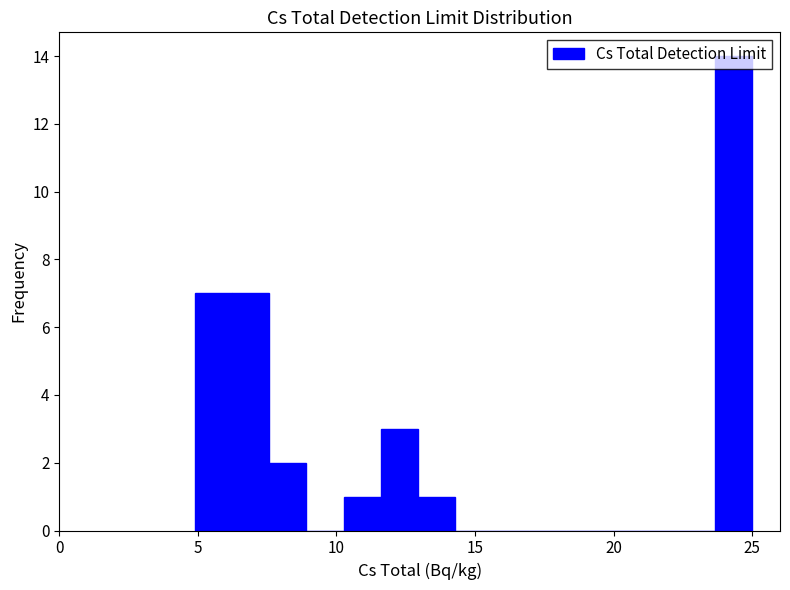

Read against the x-axis, roughly where is the centre of the tallest bar?

24.5